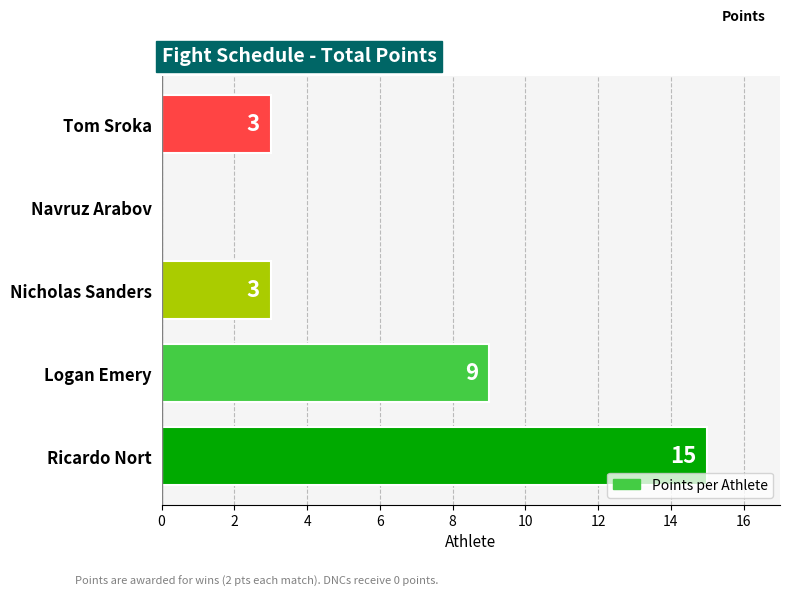

True or false: the data shows 4 at Tom Sroka.

False